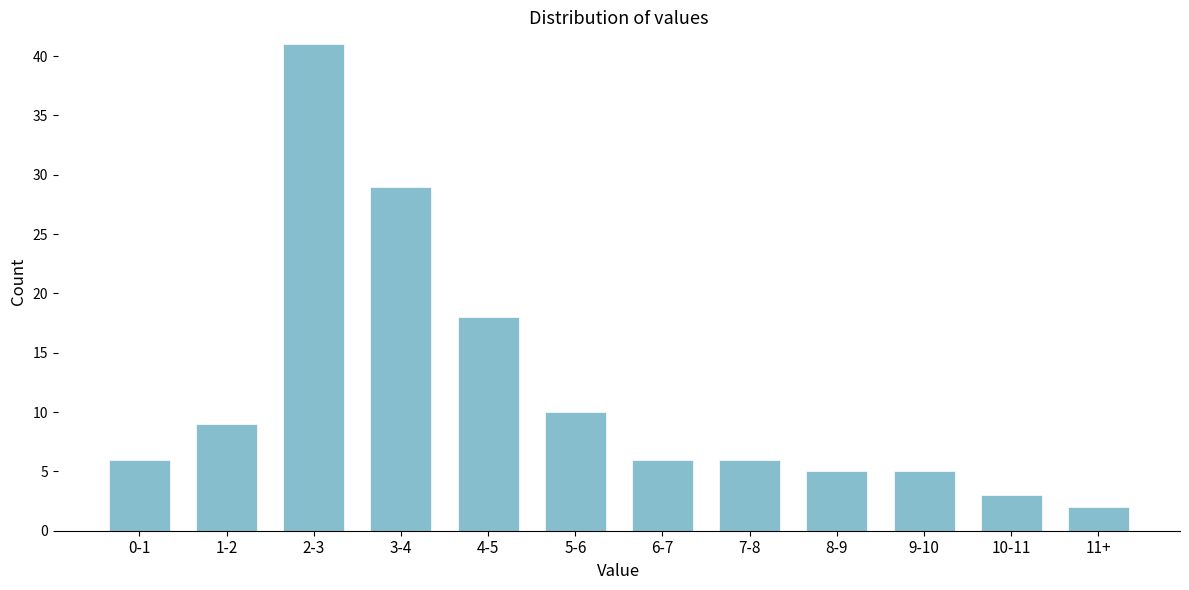

Reading left to right, what are all the values shown in this chart?

6	9	41	29	18	10	6	6	5	5	3	2